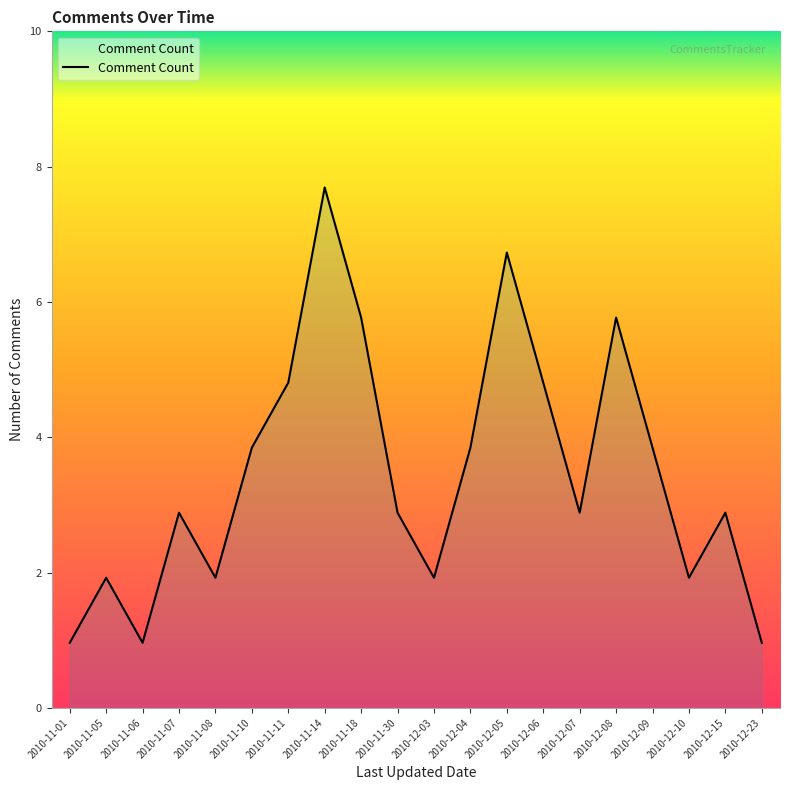

List the labels in order of value, largest first.

2010-11-14, 2010-12-05, 2010-11-18, 2010-12-08, 2010-11-11, 2010-12-06, 2010-11-10, 2010-12-04, 2010-12-09, 2010-11-07, 2010-11-30, 2010-12-07, 2010-12-15, 2010-11-05, 2010-11-08, 2010-12-03, 2010-12-10, 2010-11-01, 2010-11-06, 2010-12-23